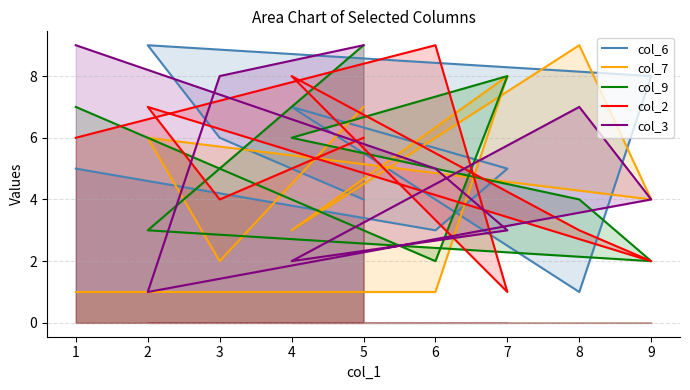

Where is col_3 nearest to the value 5?

6